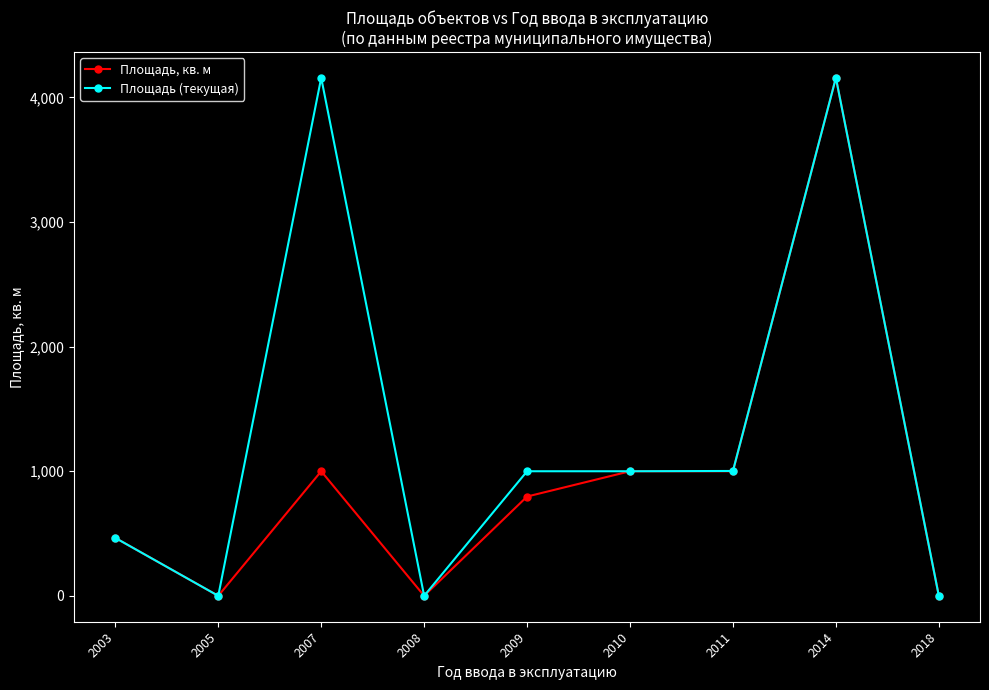

Is this an area chart (filled region under the line)?

No